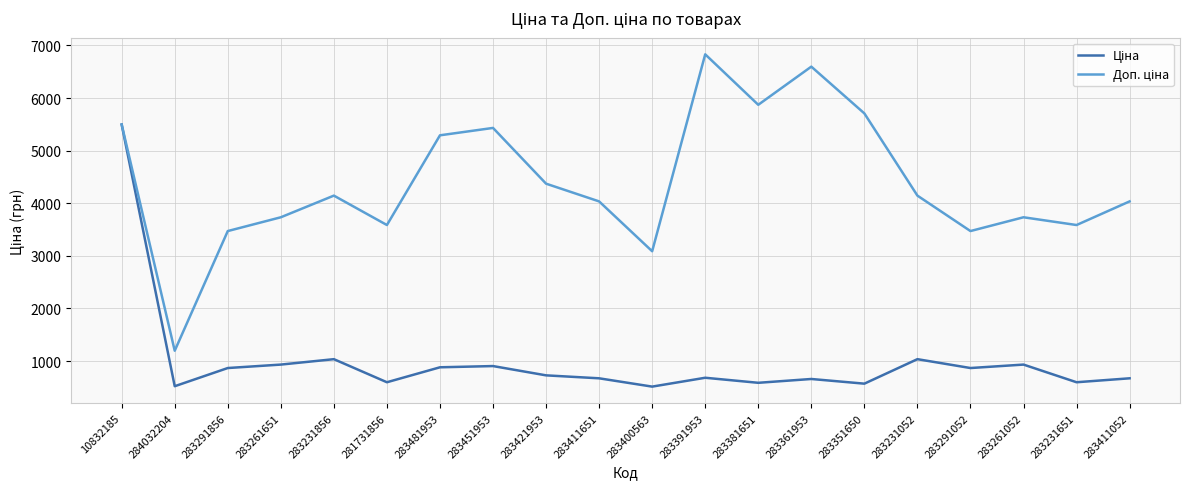

Which category has the highest value across all series?

283391953